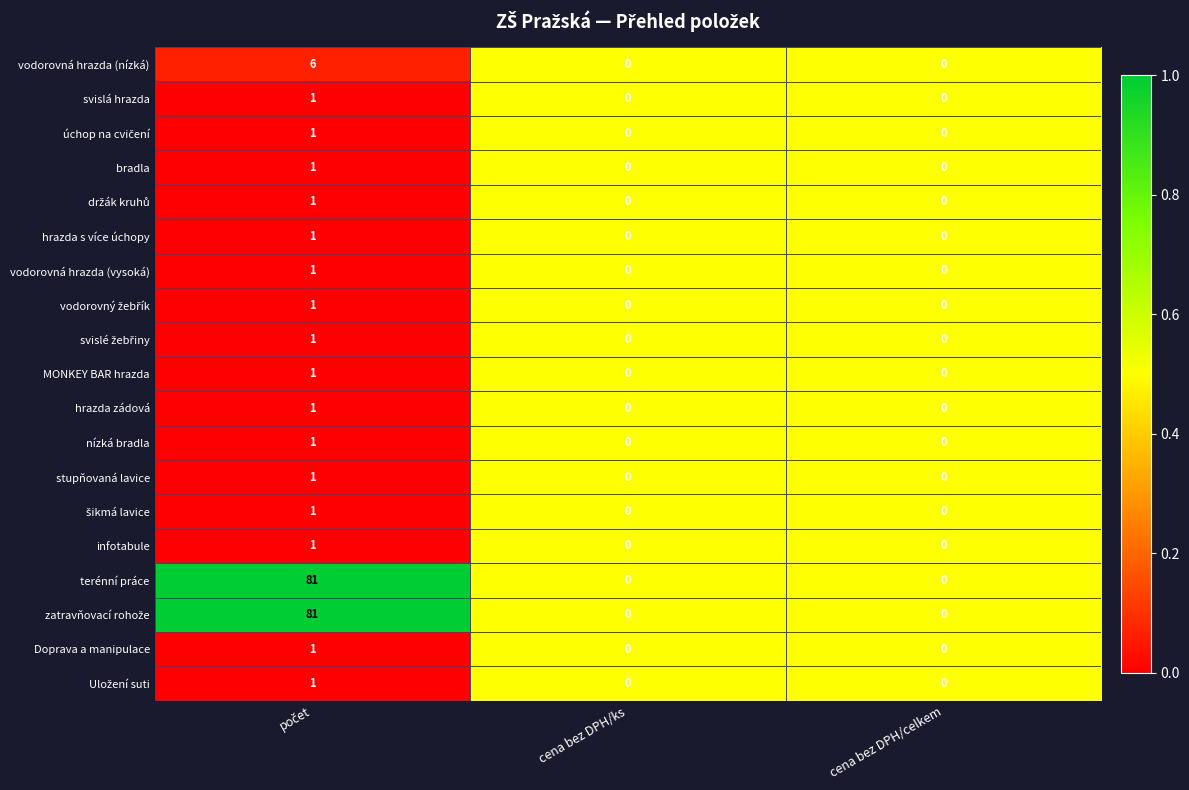

What is the greatest value displayed?

81